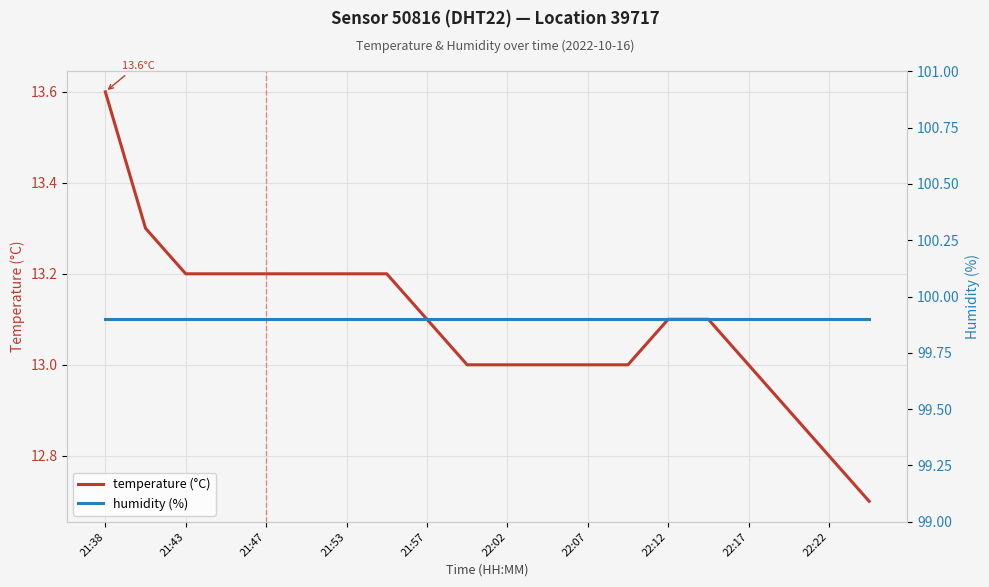

True or false: temperature (°C) and humidity (%) intersect in this chart.

False